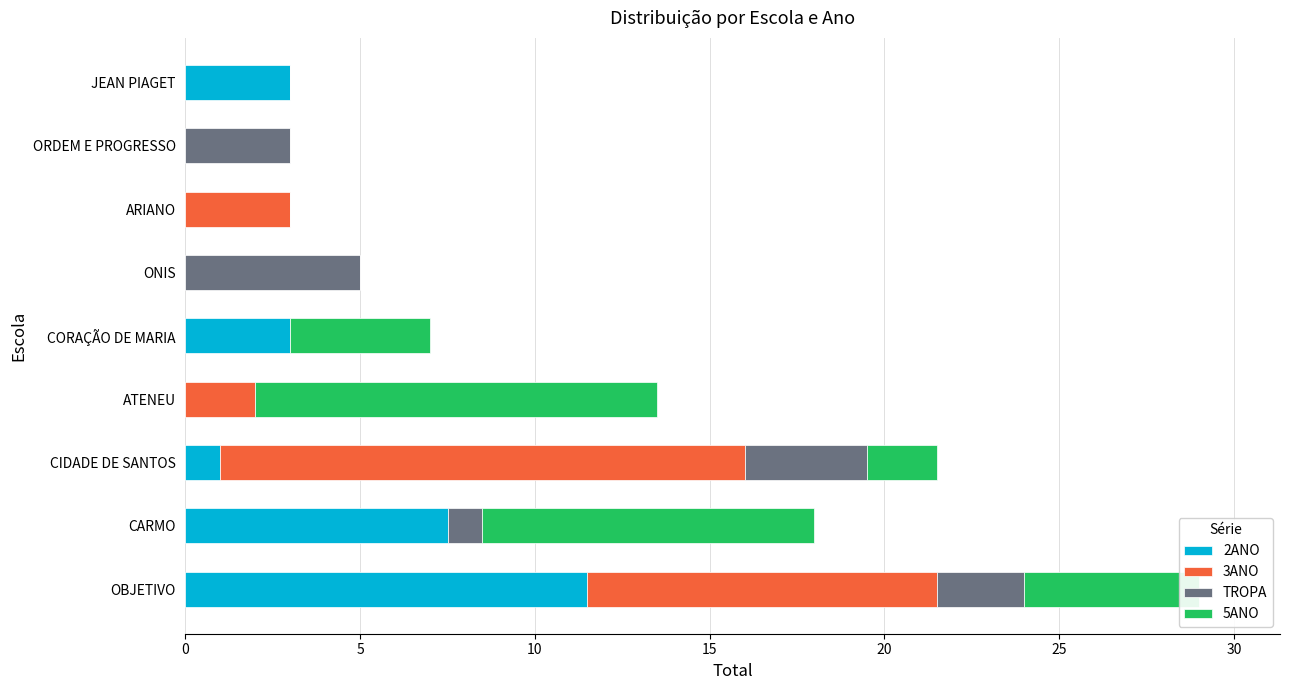

The 2ANO series shows 19.8 at OBJETIVO. True or false?

False